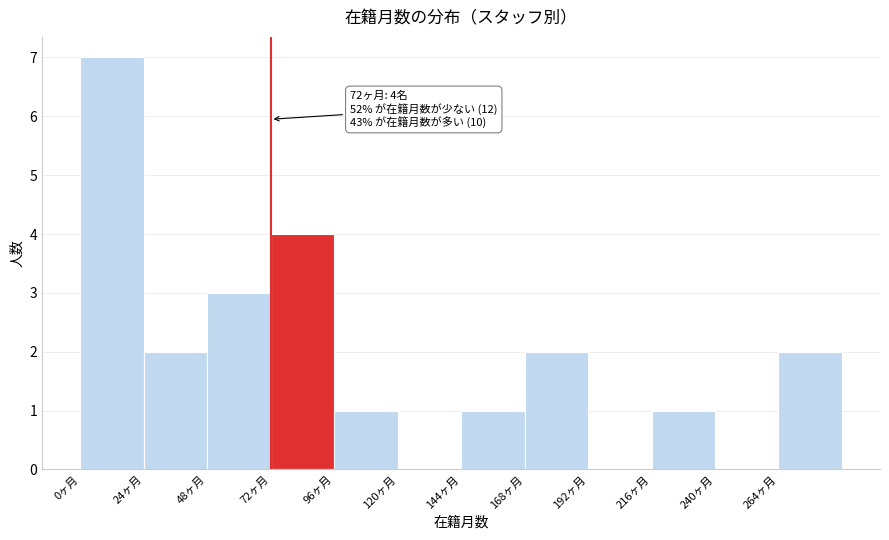

Over which range of the x-axis is the bar tallest?

0 to 24